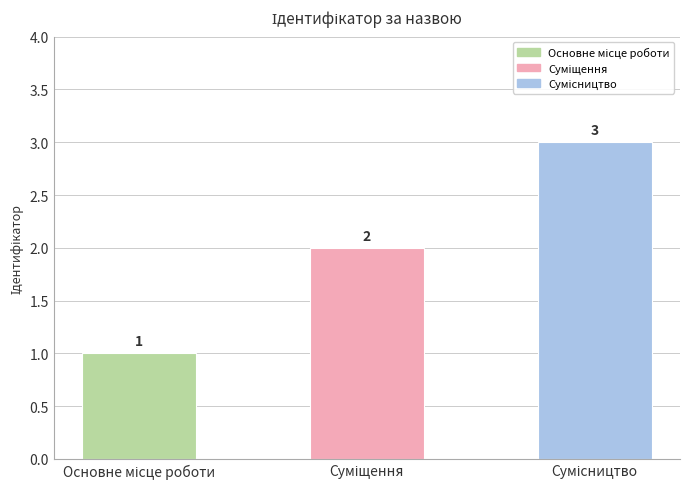

What is the value of the 1st bar from the left?

1